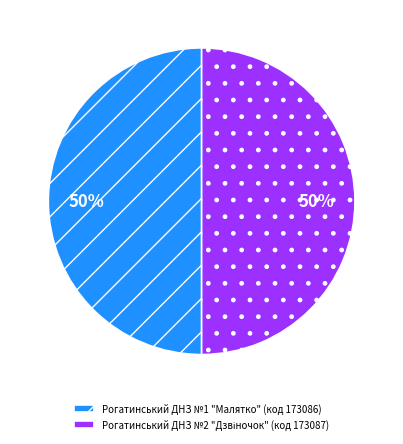

What percentage is the Рогатинський ДНЗ №1 "Малятко" (код 173086) slice, to the nearest percent?

50%